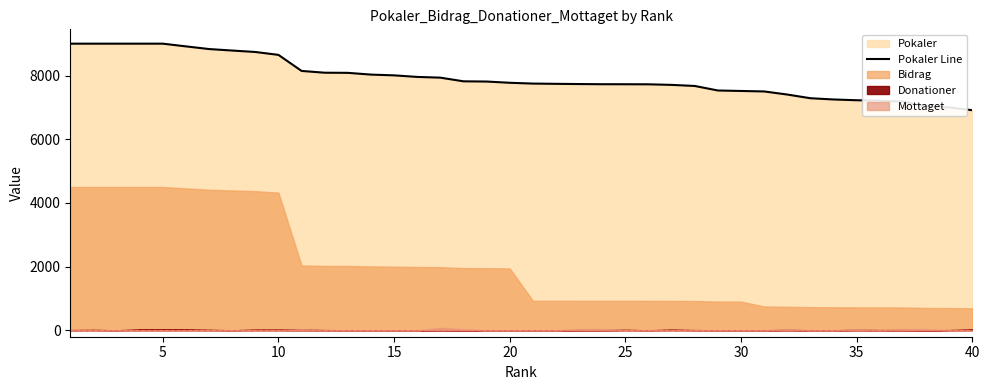

The value of Pokaler Line at 5 is 13318. True or false?

False